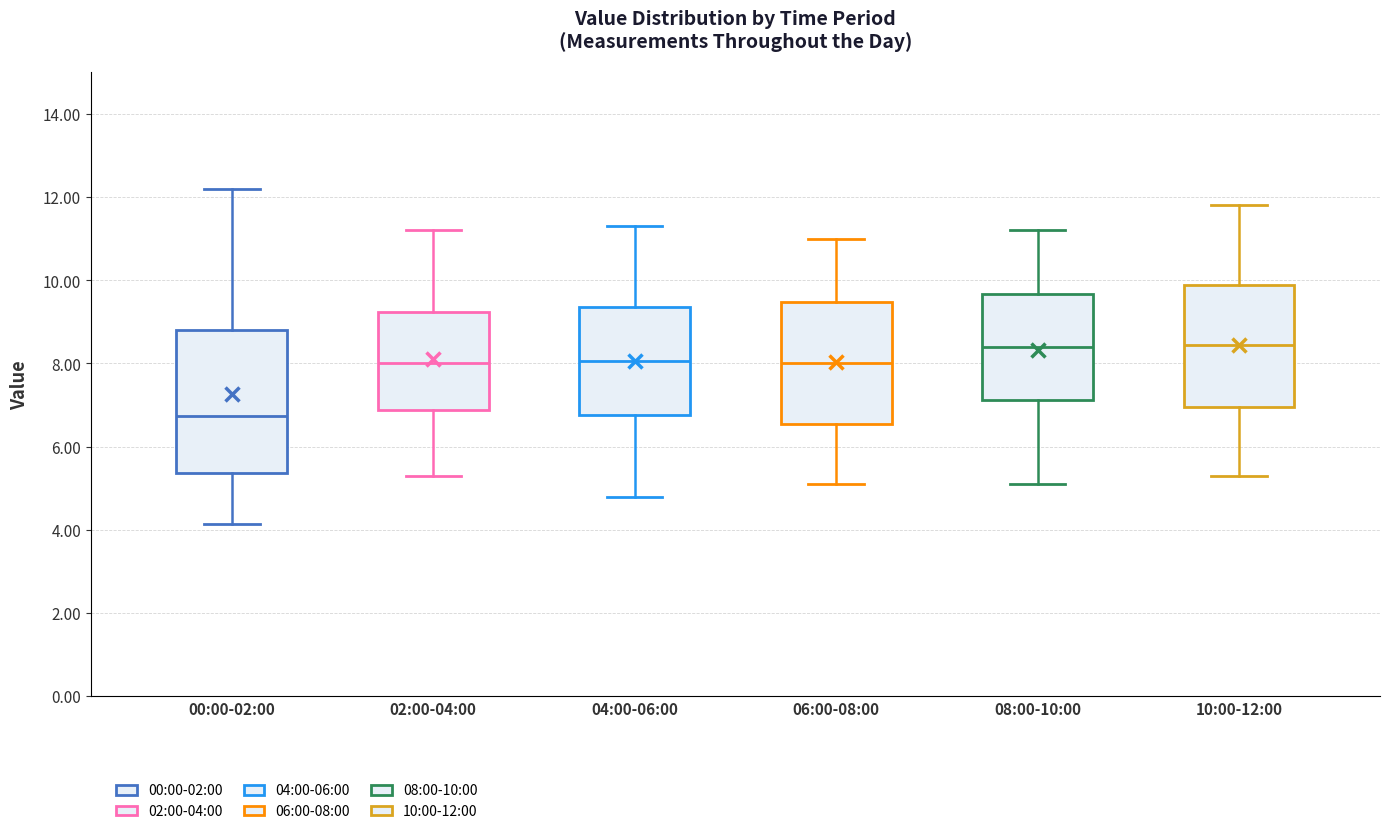

Comparing the boxes themselves (not the whiskers), which one is the tallest?

00:00-02:00